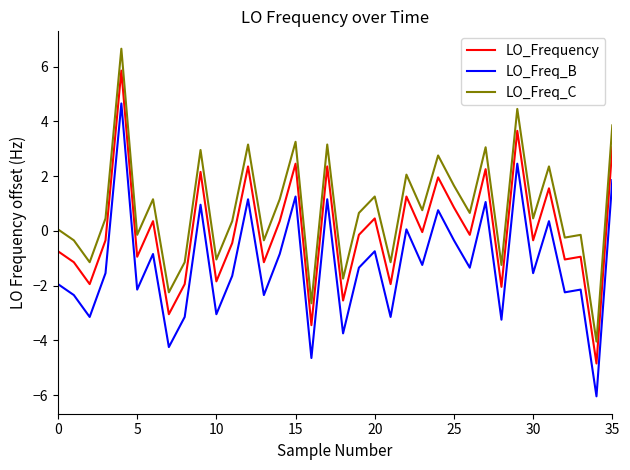

What is the highest value of the LO_Freq_C series?

6.7